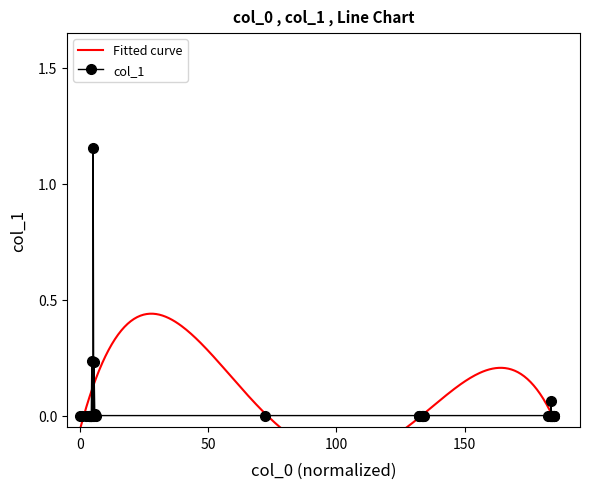

What is the difference between the maximum and second lowest values?

1.2